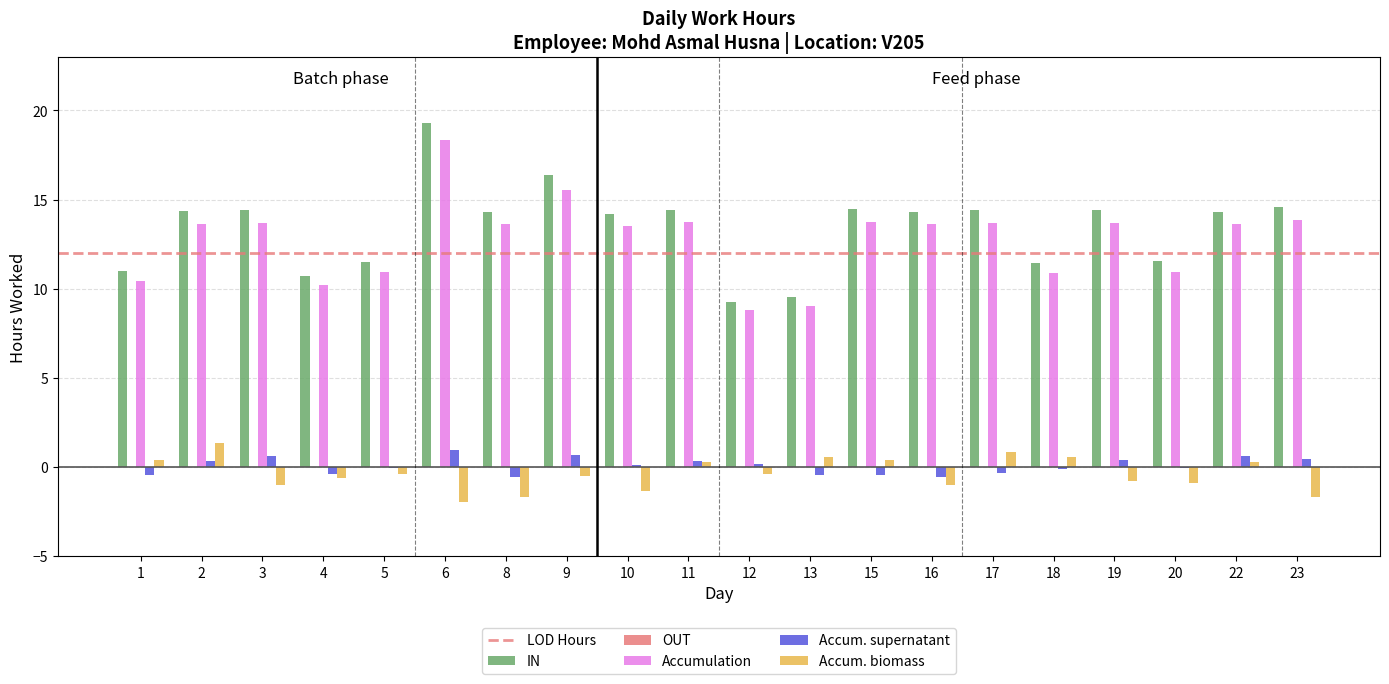

What is the maximum value shown in the chart?

19.3